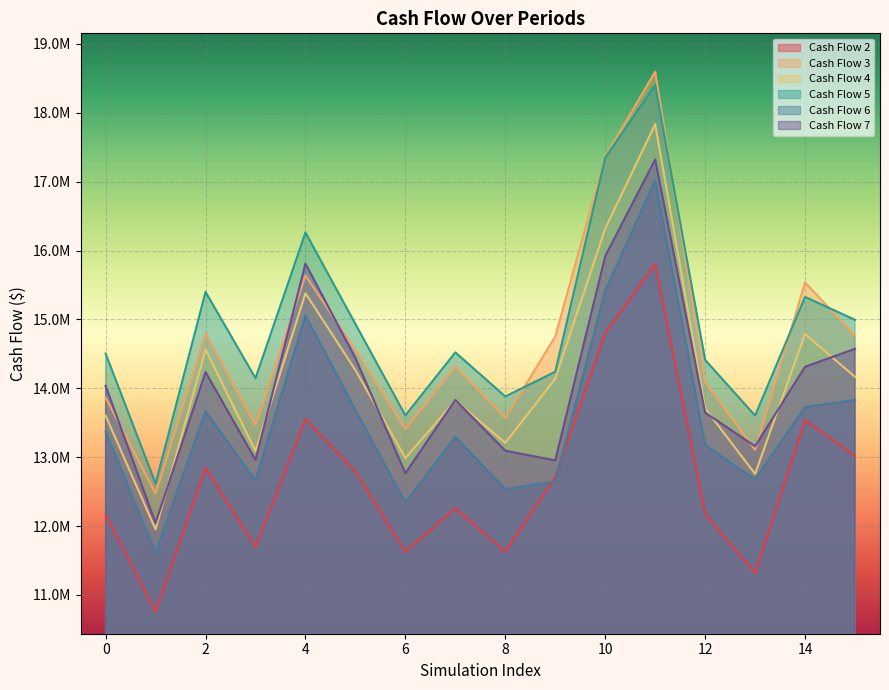

Which series has the largest range (max minus min)?

Cash Flow 3